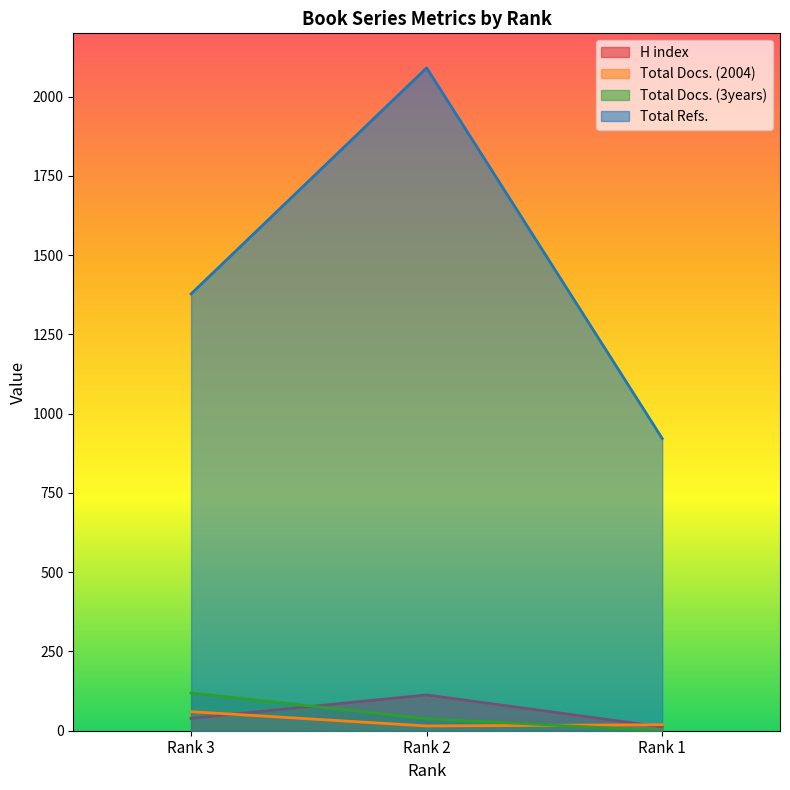

Which category has the highest value in the Total Refs. series?

Rank 2